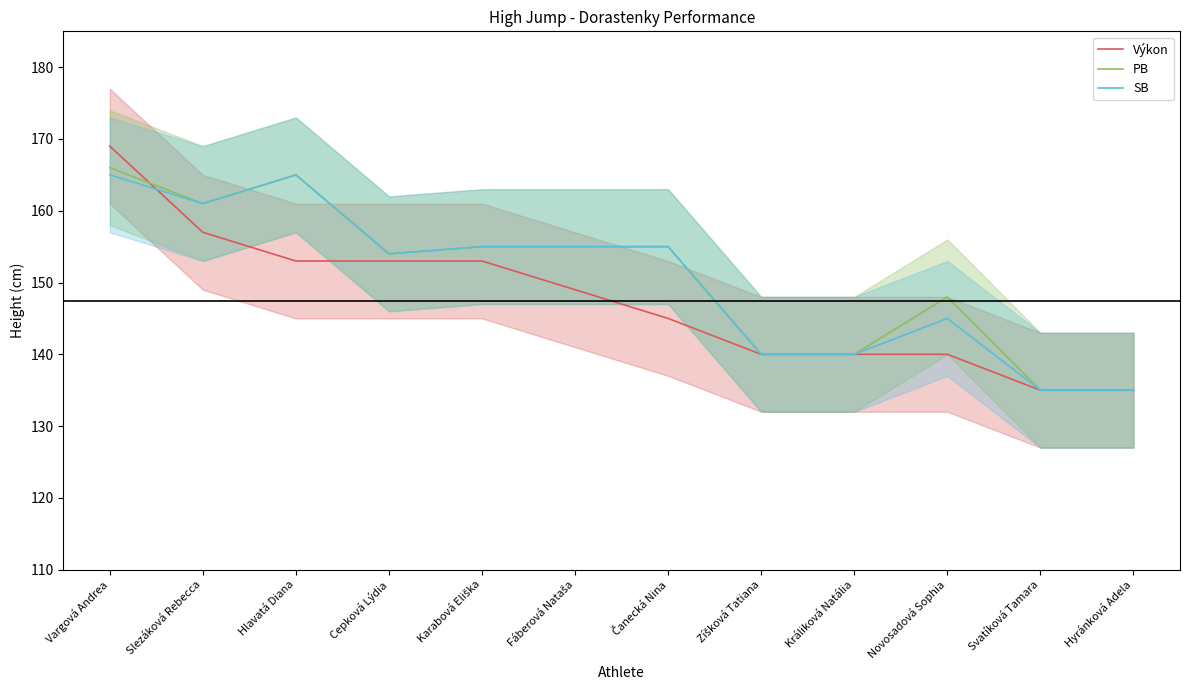

How many interior local valleys does the PB series have?

2